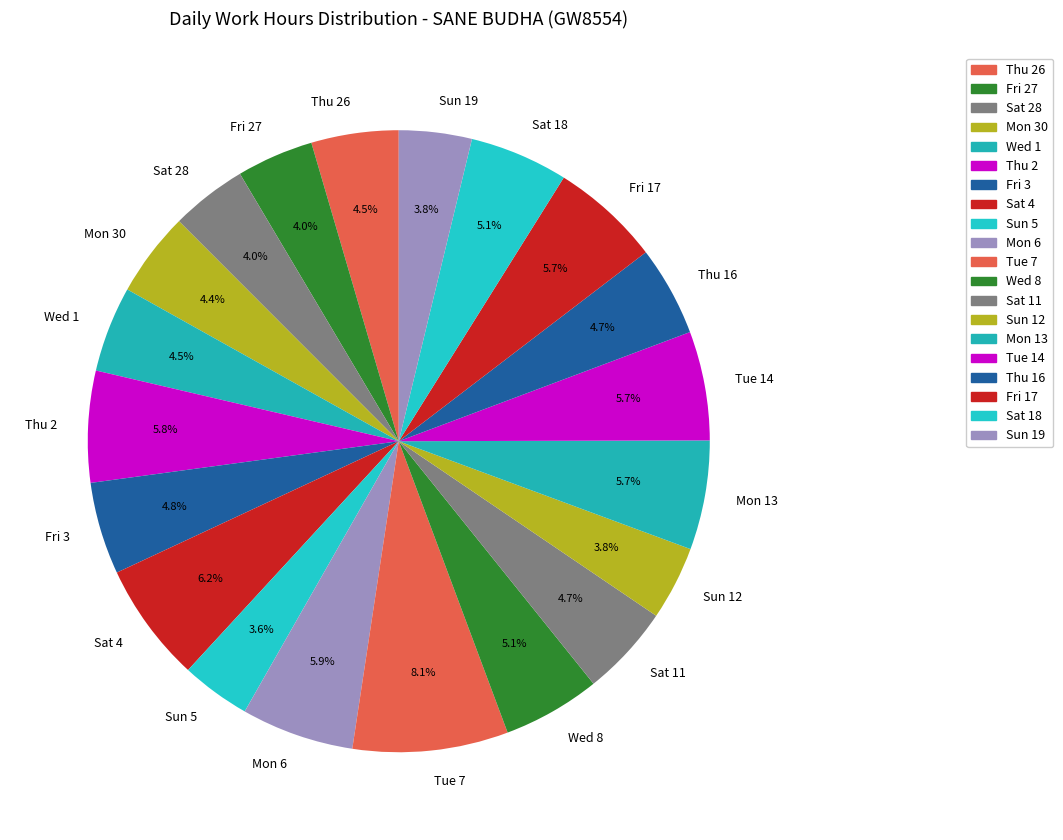

Combined, do Sun 5 and Tue 7 account for over 50%?

No